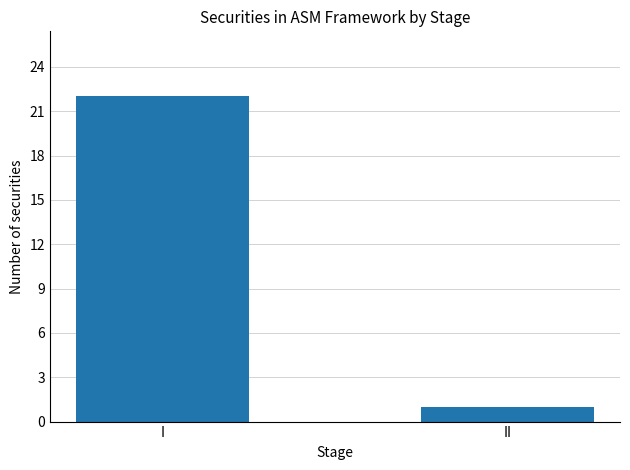

What is the approximate value at I, to the nearest 5?

20